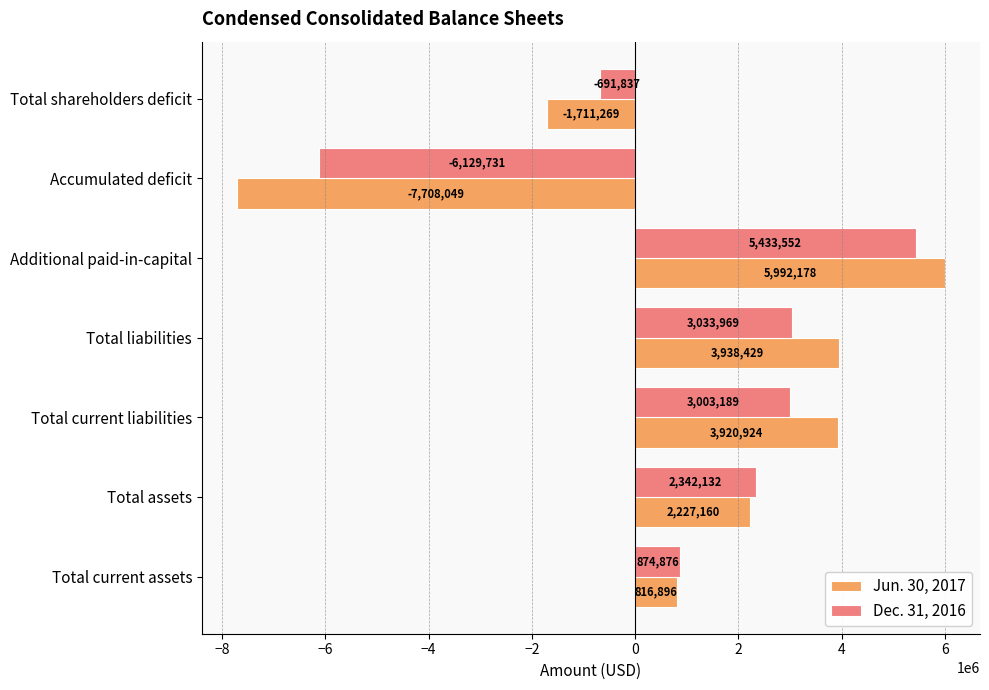

At which category is the sum across all series the highest?

Additional paid-in-capital